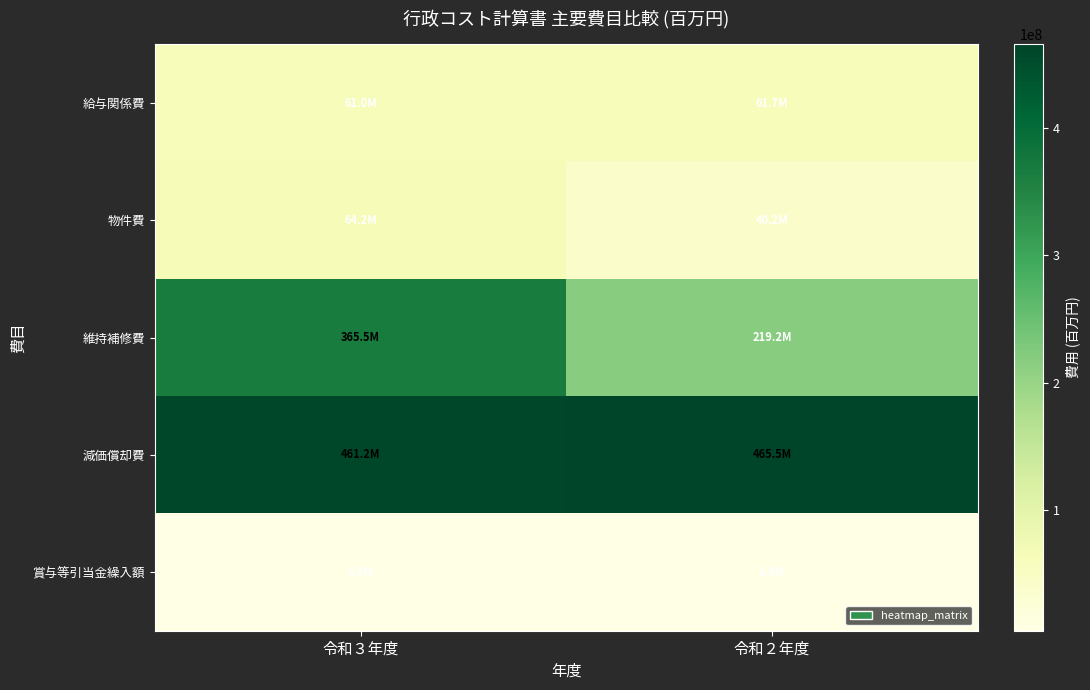

Reading right to left, extract all data points from this chart.

給与関係費: 令和２年度=61737567	令和３年度=61010035
物件費: 令和２年度=40180716	令和３年度=64174798
維持補修費: 令和２年度=219249084	令和３年度=365512694
減価償却費: 令和２年度=465505982	令和３年度=461221250
賞与等引当金繰入額: 令和２年度=5862363	令和３年度=5637332